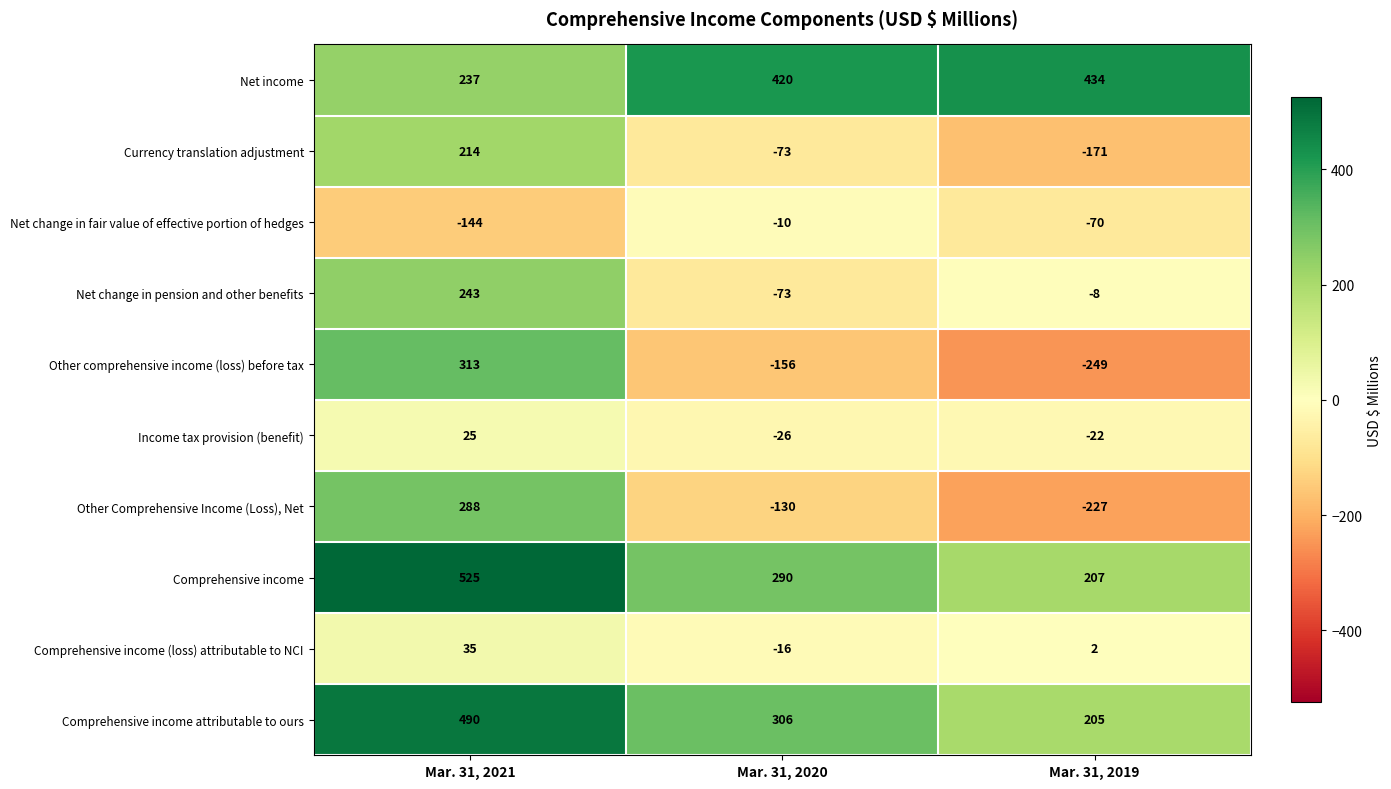

Is it true that Comprehensive income equals 207 at Mar. 31, 2019?

True